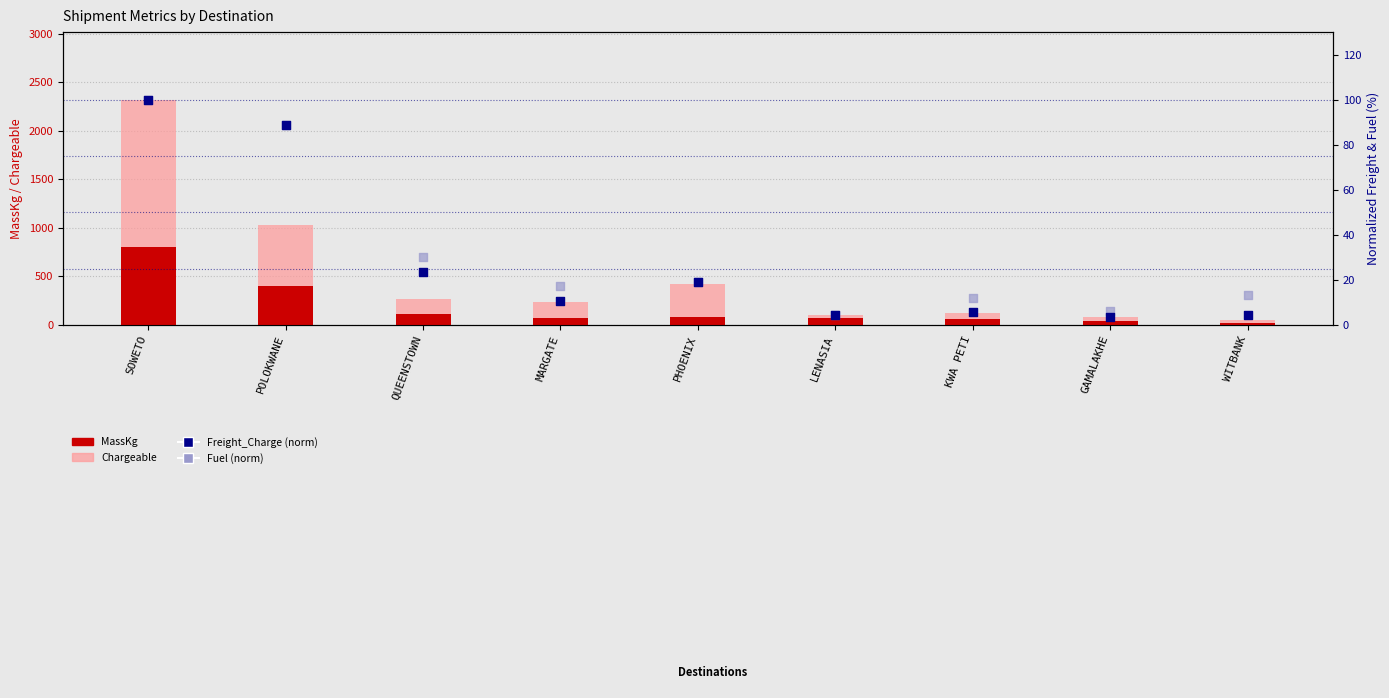

Which series reaches the maximum Y coordinate?

Chargeable